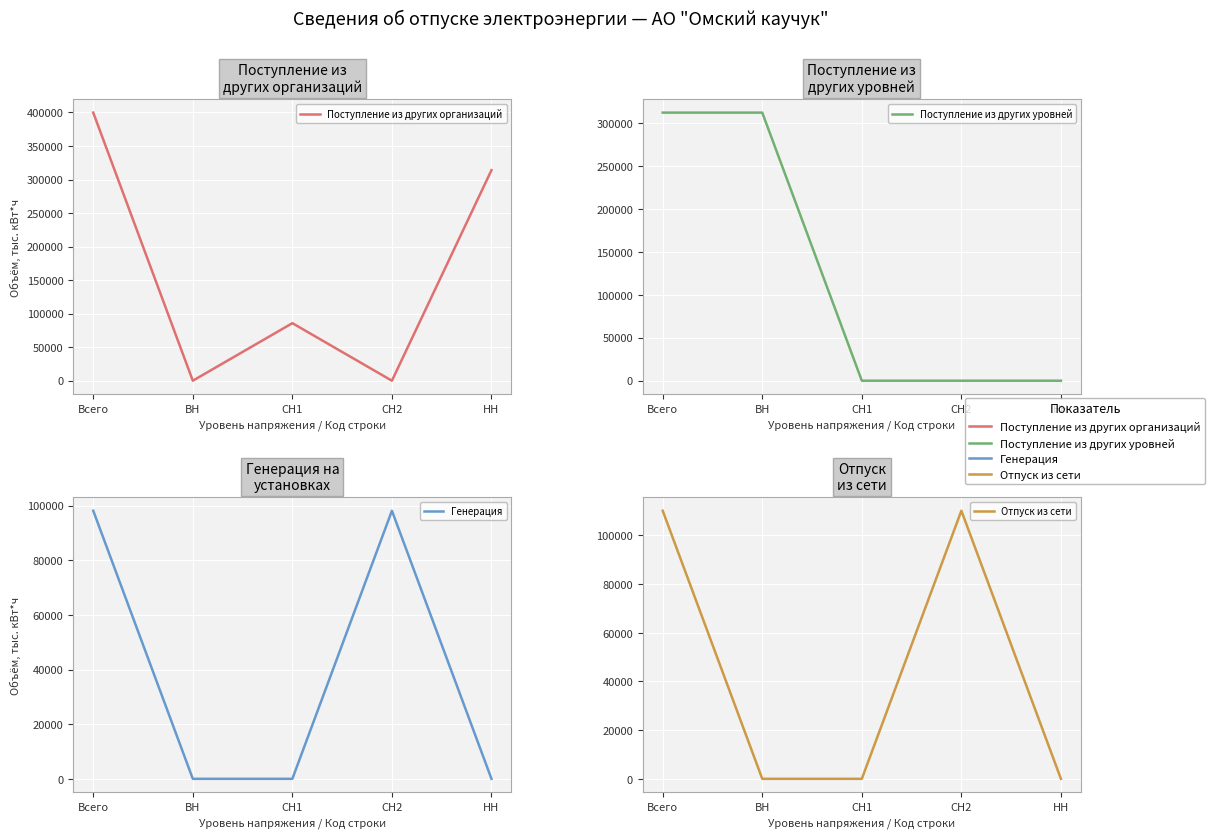

The value of Поступление из других организаций at НН is 517200.2. True or false?

False